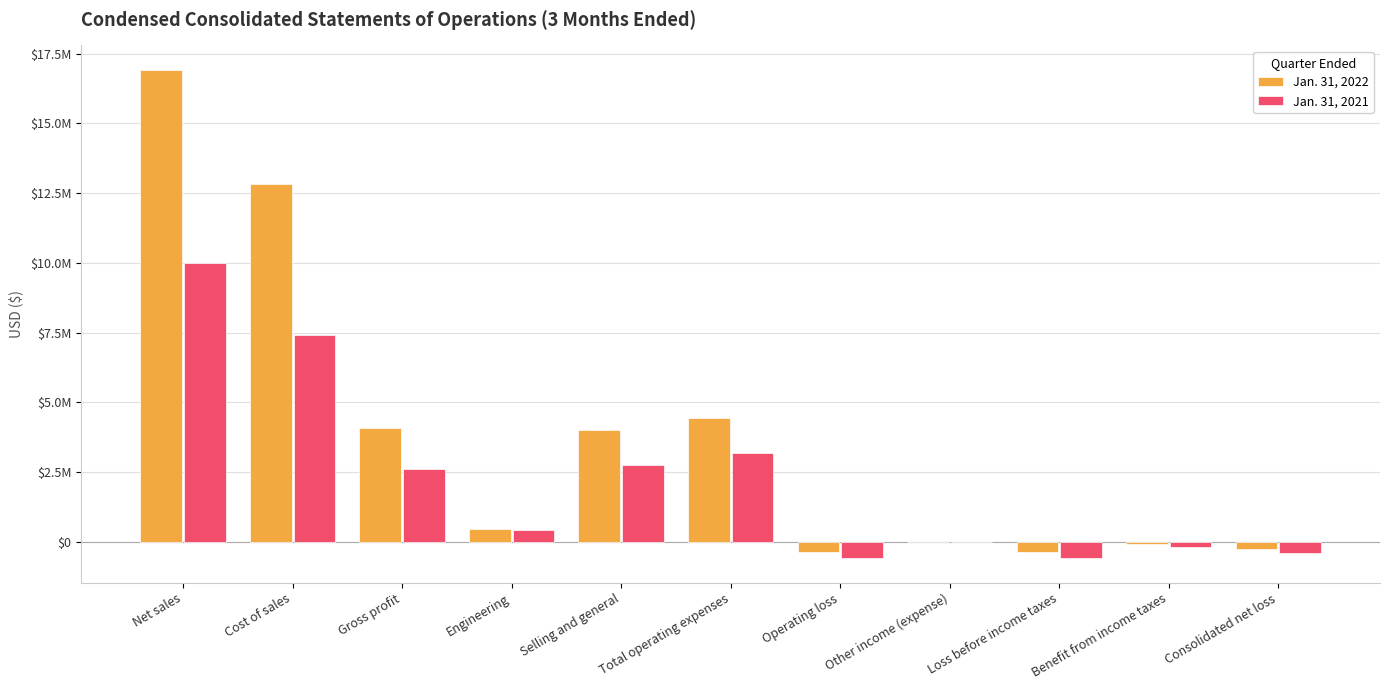

Does the chart contain stacked bars?

No